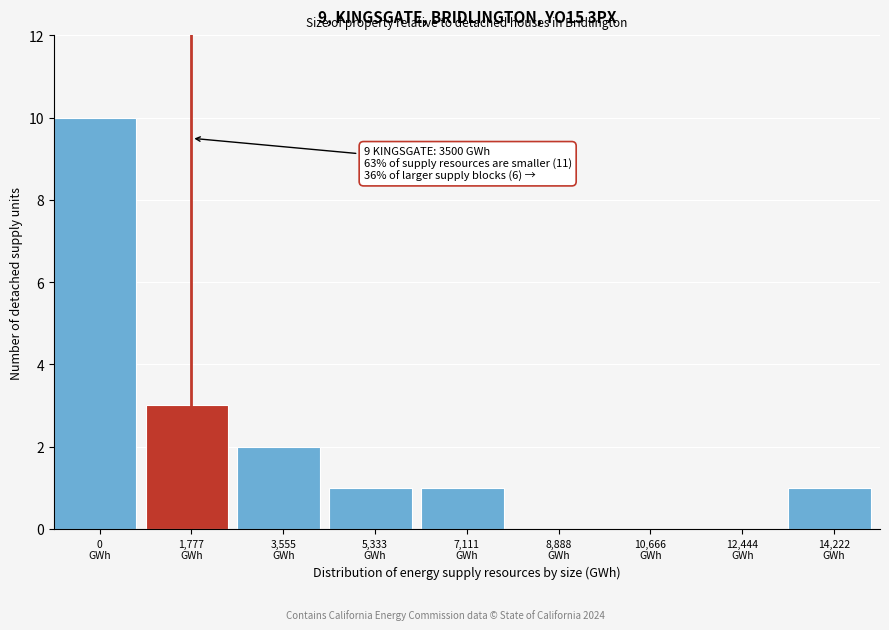

What is the sum of all values?

18